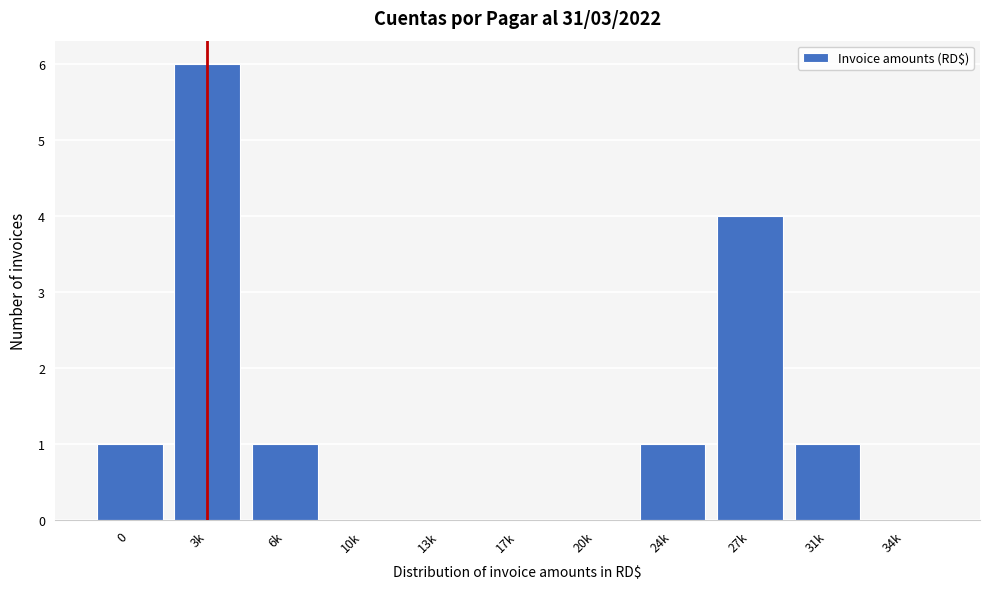

Reading right to left, transcribe all the data shown in this chart.

34k=0	31k=1	27k=4	24k=1	20k=0	17k=0	13k=0	10k=0	6k=1	3k=6	0=1